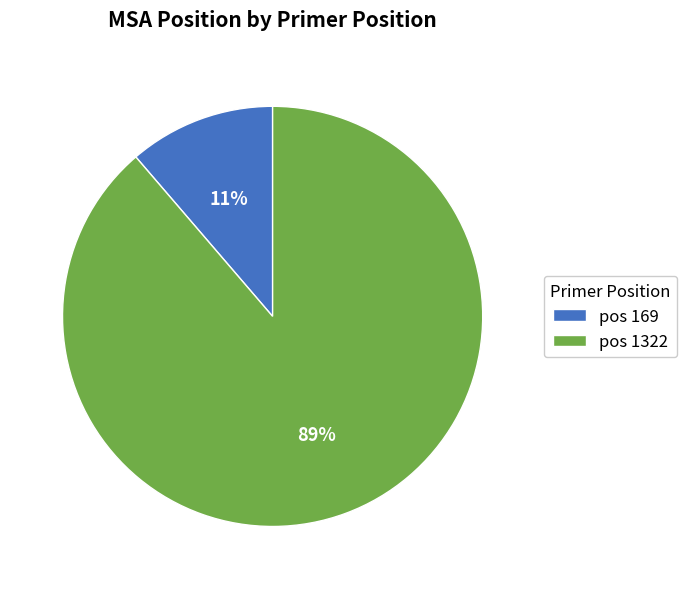

To the nearest percent, what portion does pos 169 represent?

11%